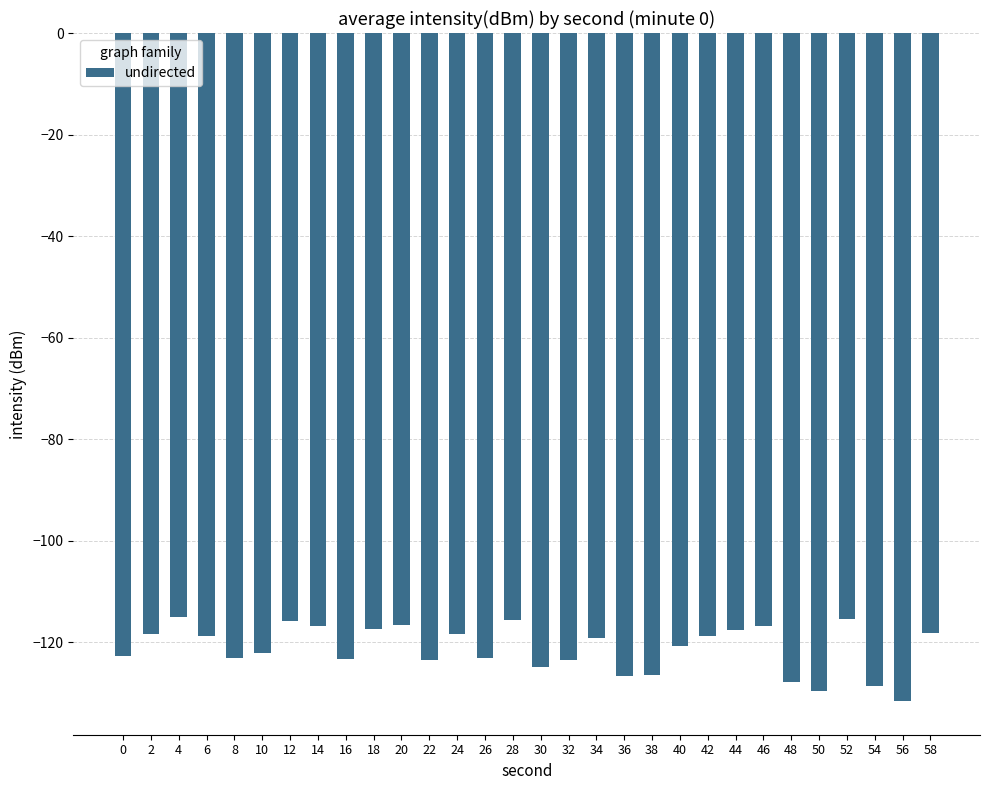

What is the value of the 9th bar from the left?

-123.2